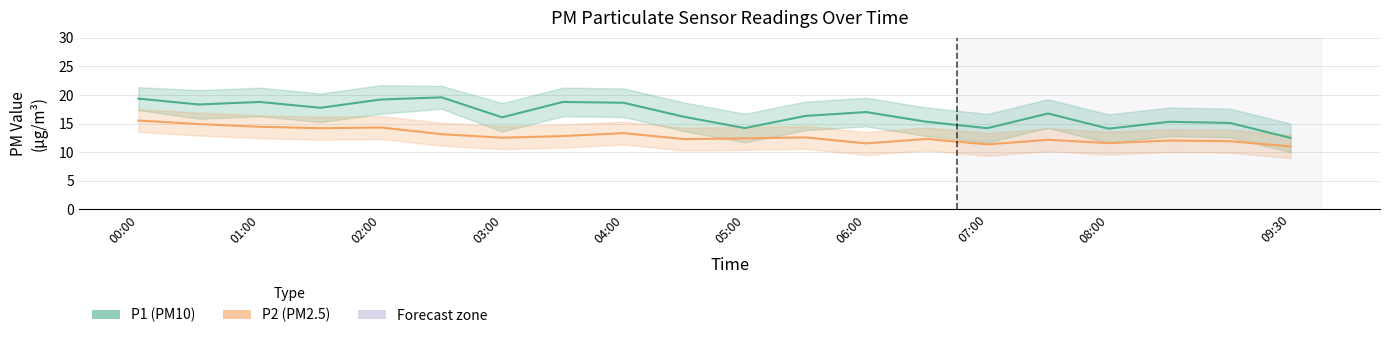

What is the value of the P2 (PM2.5) point at the 16th from the left?

12.2